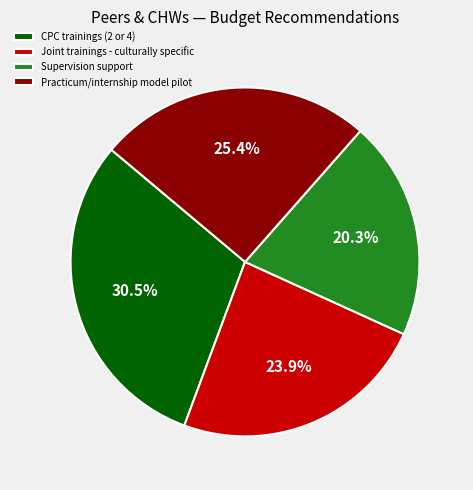

Approximately how many times larger is the value at Supervision support compared to CPC trainings (2 or 4)?

0.7